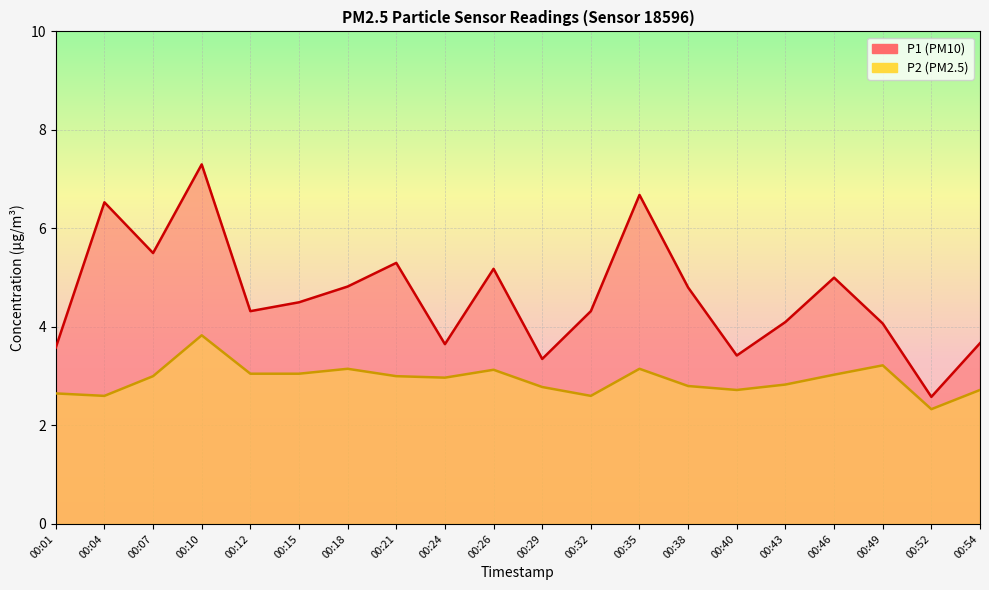

At which category does the chart reach its peak across all series?

00:10